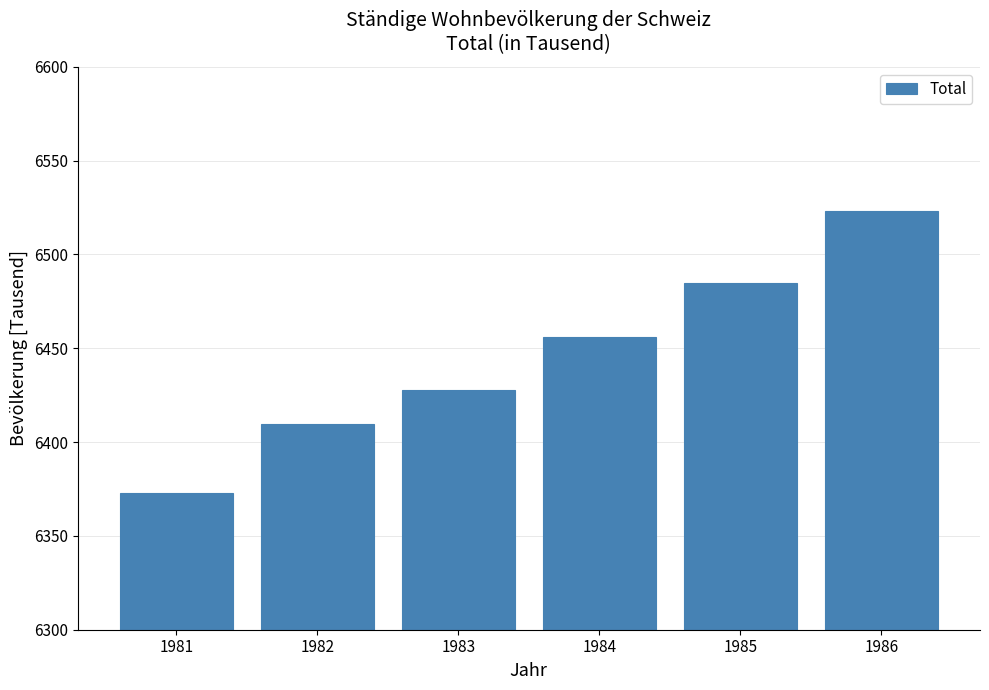

Reading left to right, list all the values displayed in this chart.

1981=6372.9	1982=6409.7	1983=6427.8	1984=6455.9	1985=6484.8	1986=6523.4